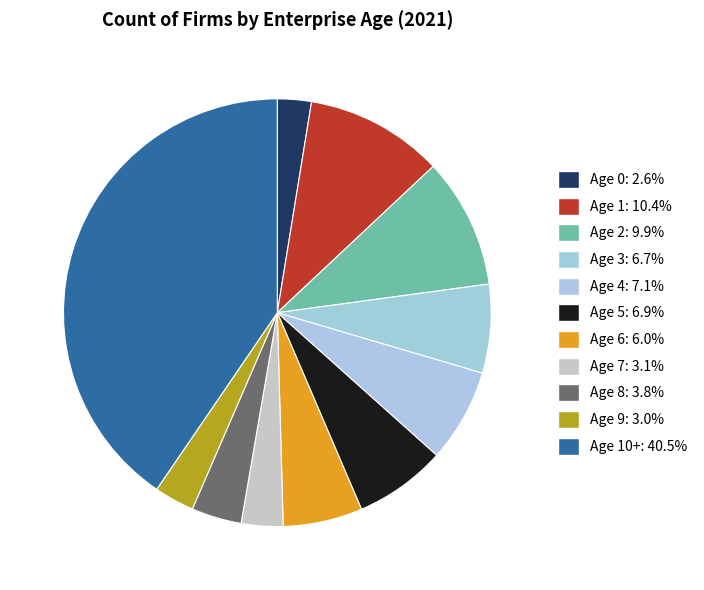

Count the number of slices in the pie.

11